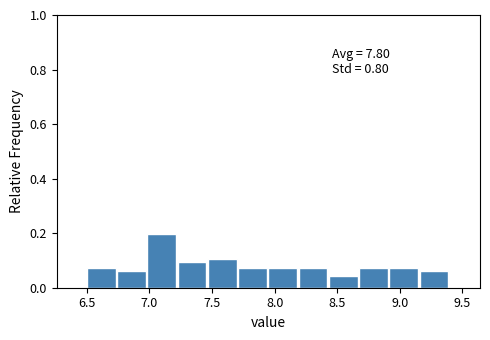

Over which range of the x-axis is the bar tallest?

7.00 to 7.25